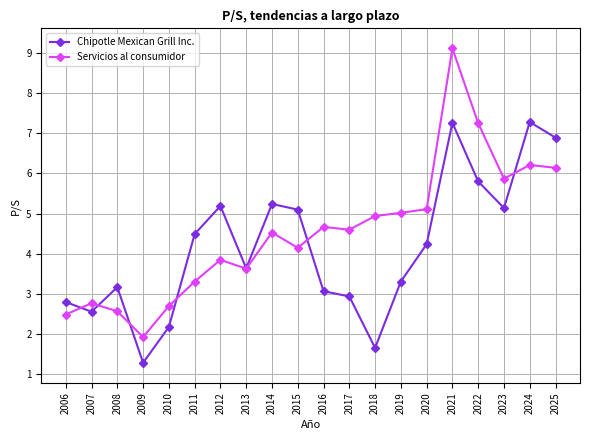

What value does the Servicios al consumidor series have at 2017?

4.6